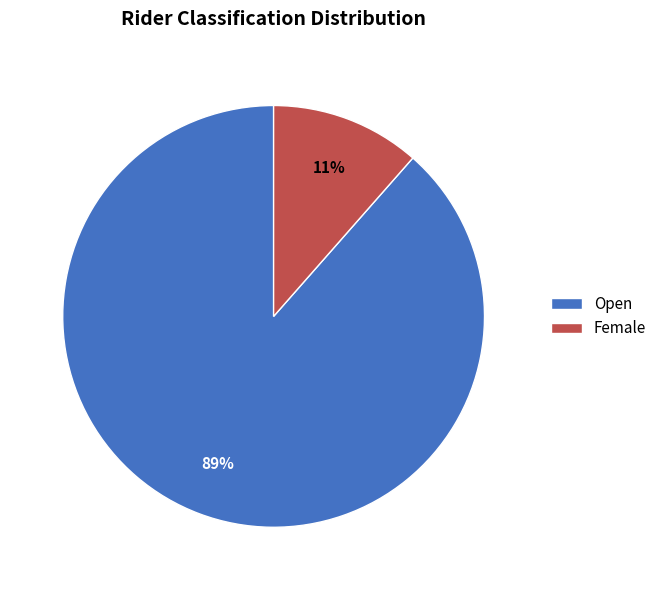

What percentage is the Female slice, to the nearest percent?

11%